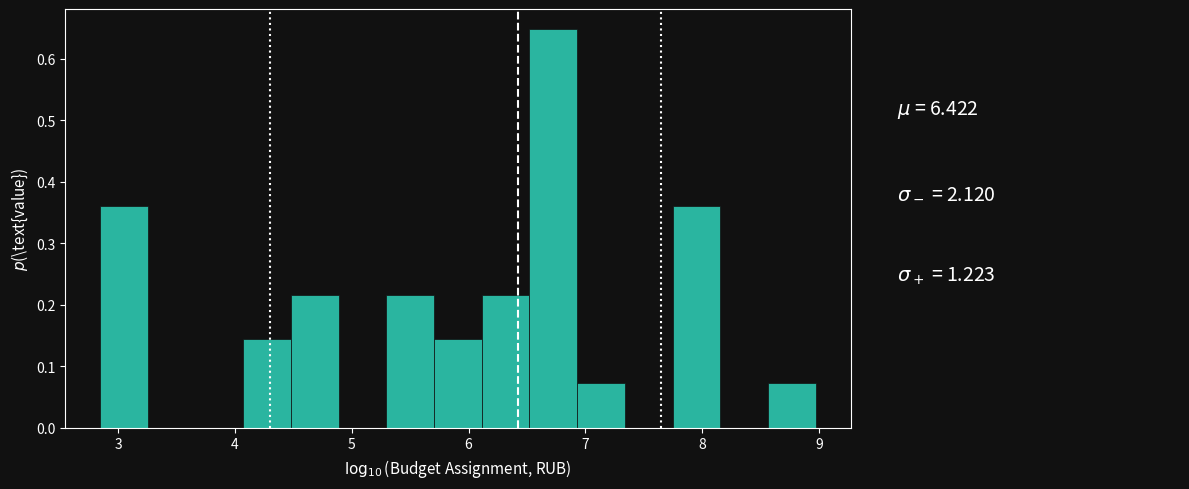

How tall is the bar that spans 5.3 to 5.7 on the x-axis? Neither the bar edges nor the heights are printed on the chart, so give them approximately, as read against the axes.

0.22